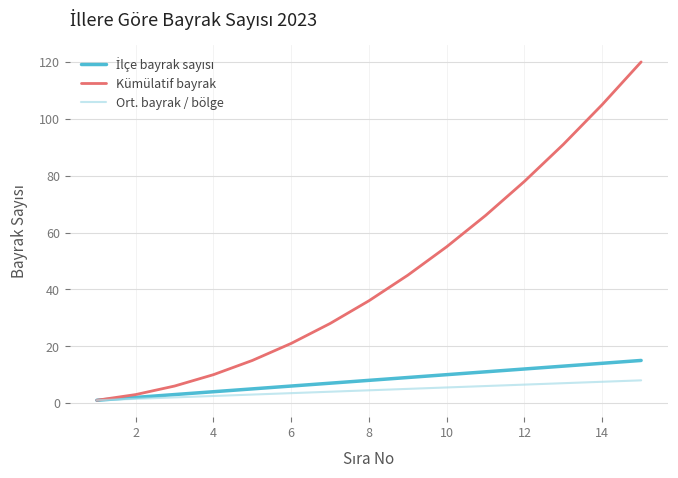

How many values in the Kümülatif bayrak series are below 36?

7